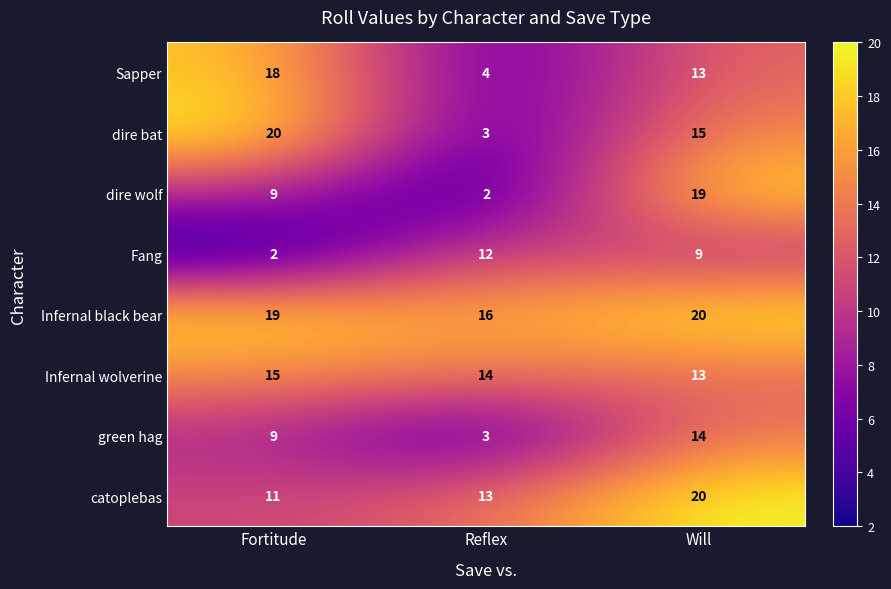

List the labels in order of dire wolf value, smallest first.

Reflex, Fortitude, Will